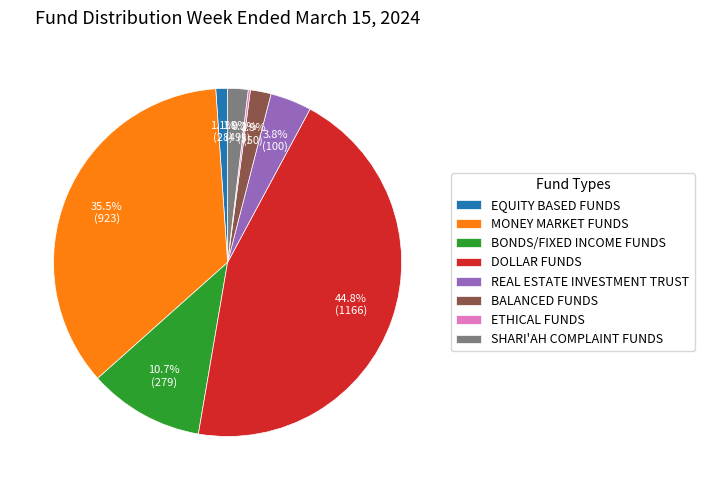

The EQUITY BASED FUNDS slice represents 11% of the pie. True or false?

False